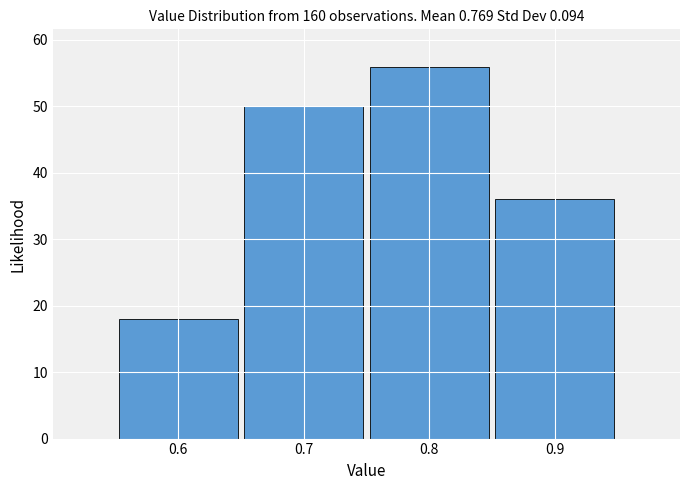

Reading left to right, list every bar in this chart as the range it spans on the x-axis followed by its height. The values are not printed on the chart, so give them approximately, as read against the axis.

0.55 to 0.65: 18
0.65 to 0.75: 50
0.75 to 0.85: 56
0.85 to 0.95: 36